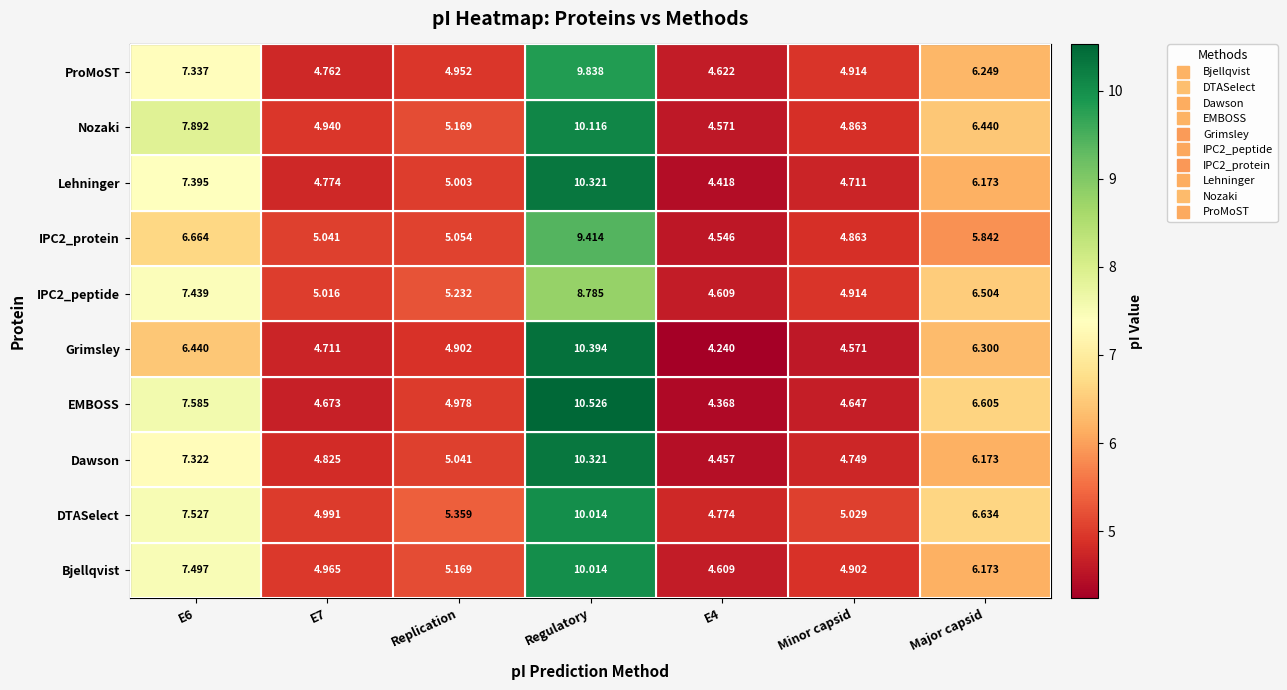

What is the difference between the highest and lowest values at Replication?

0.5